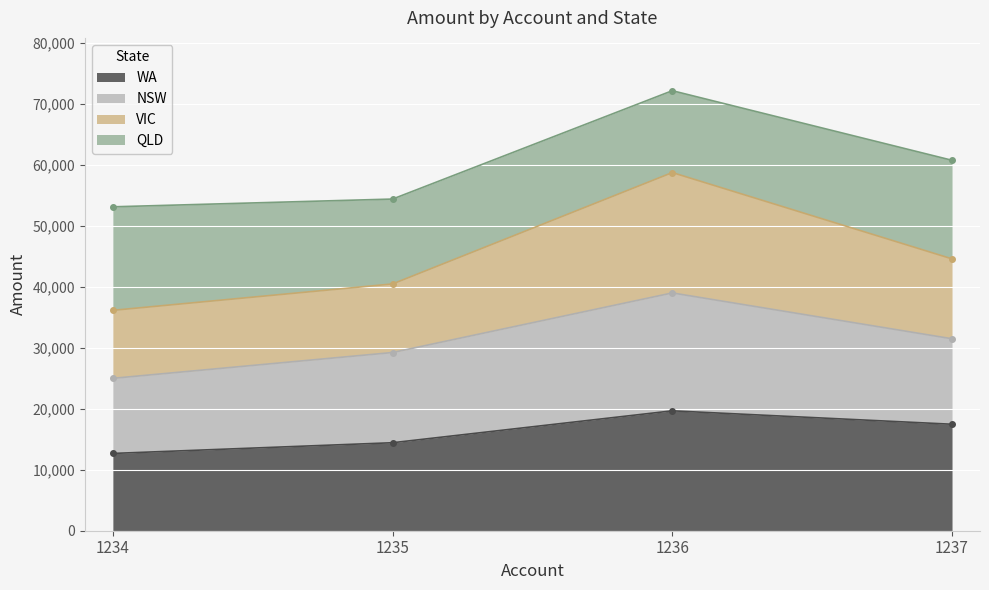

How many interior local peaks does the WA series have?

1